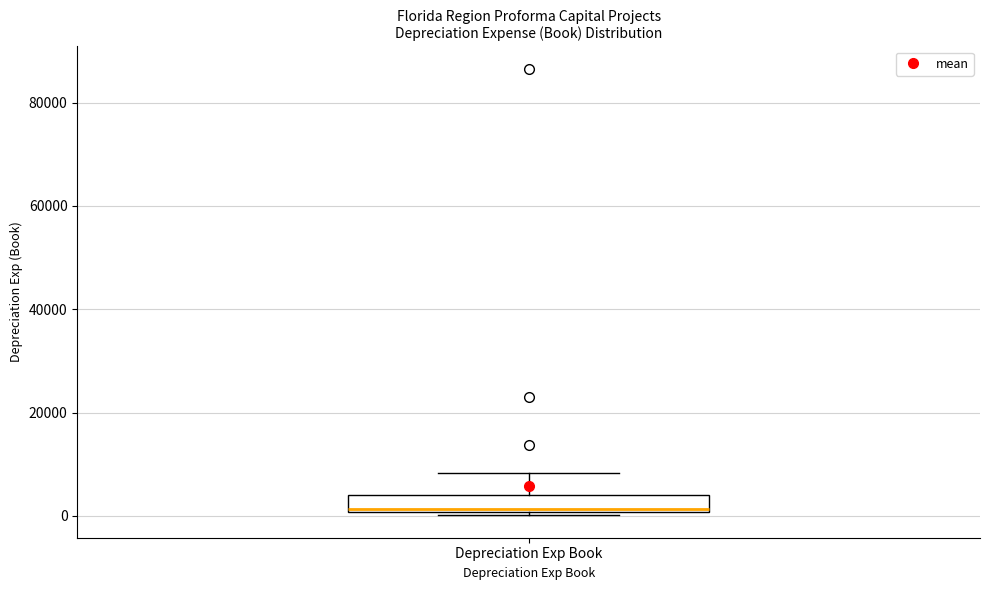

Transcribe this box plot: give where the median line is, the range the box spans, and where the two whiskers end, as read against the y-axis. The values are not printed on the chart, so give them approximately, as read against the axis.

median 2000, box 0 to 4000, whiskers 0 (just below the box's lower edge) to 8000